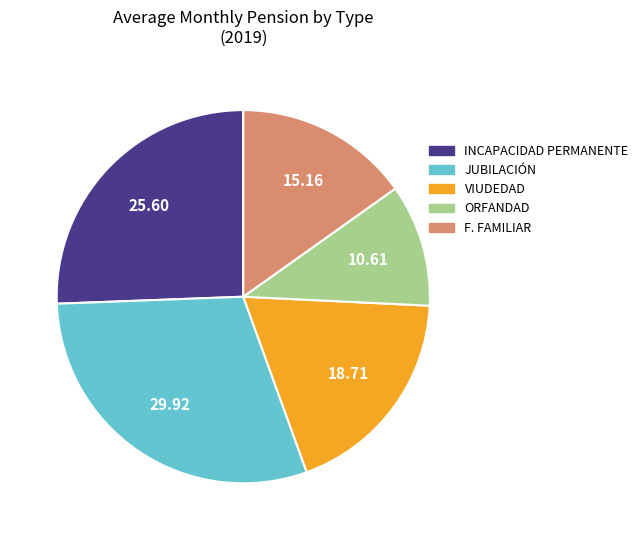

Between JUBILACIÓN and INCAPACIDAD PERMANENTE, which is larger?

JUBILACIÓN